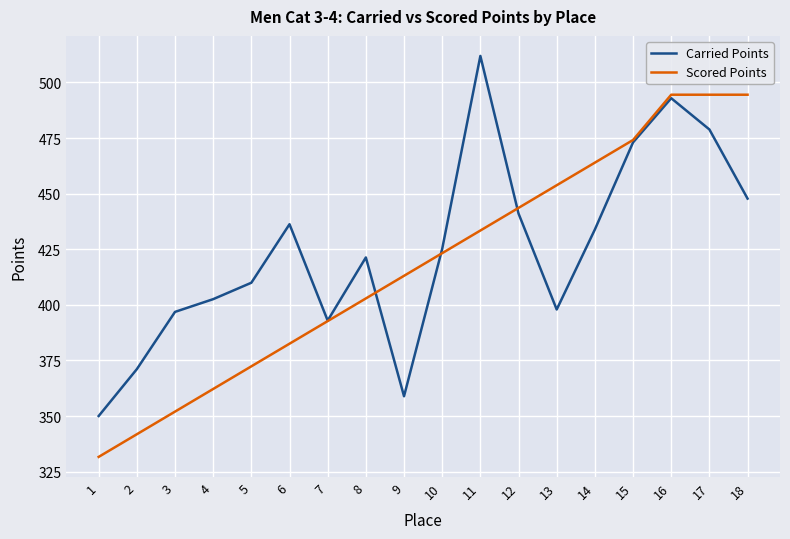

Rank the series by their maximum value, from highest to lowest.

Carried Points, Scored Points